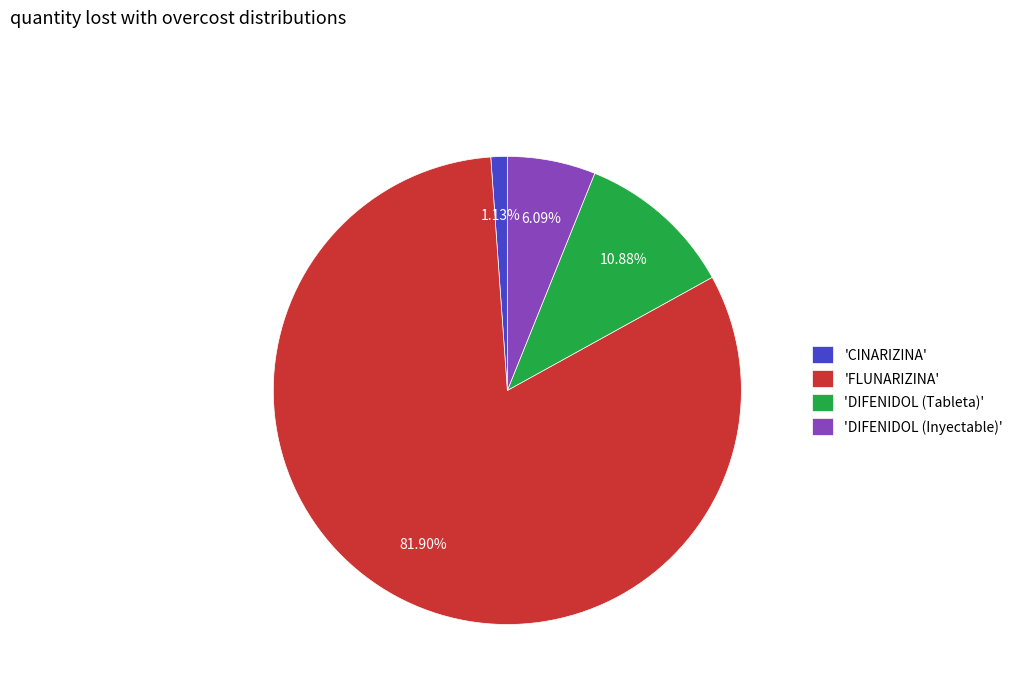

What is the ratio of the value at 'FLUNARIZINA' to the value at 'CINARIZINA'?

72.5